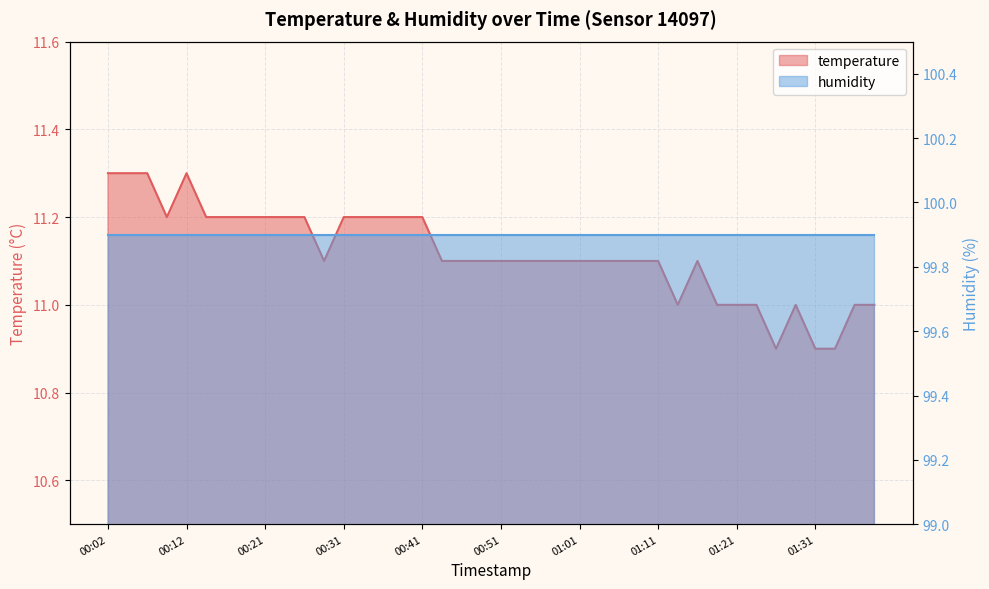

The value at 00:07 is 3.3. True or false?

False